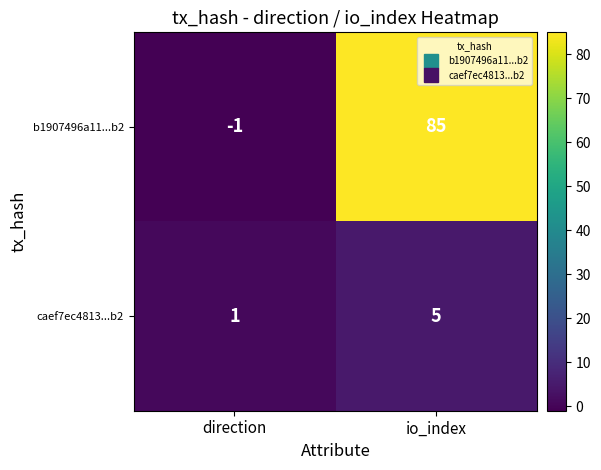

What is the difference between the b1907496a11...b2 values at direction and io_index?

86